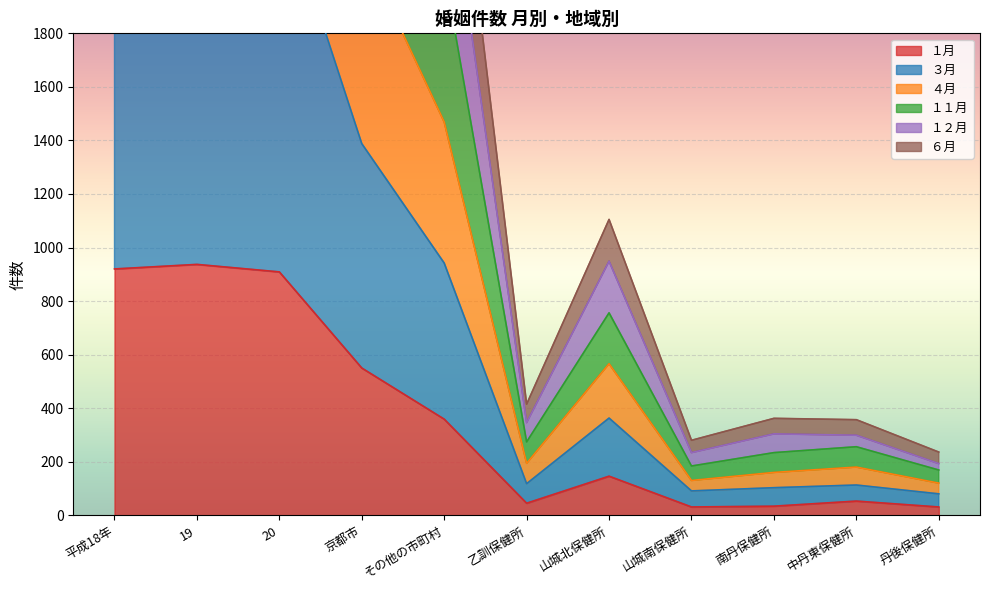

Where is １月 nearest to the value 484?

京都市